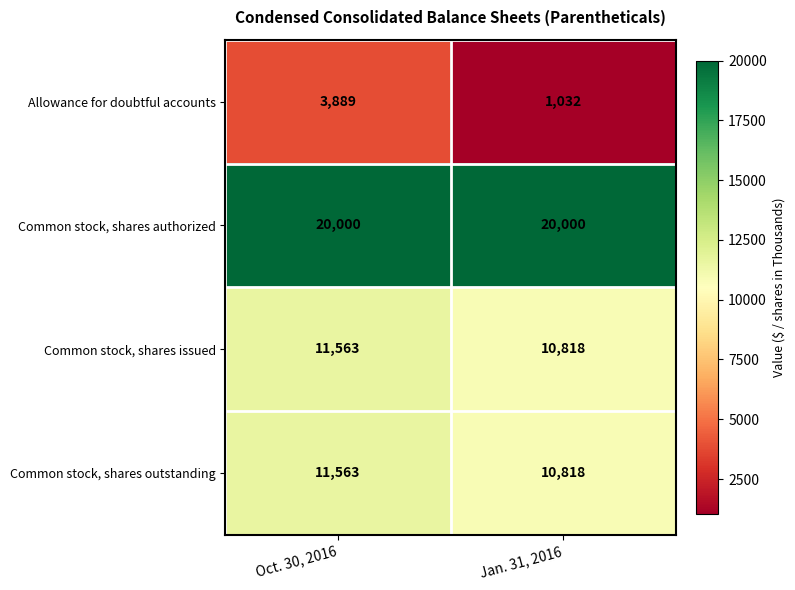

True or false: Common stock, shares issued has a value of 11563 at Oct. 30, 2016.

True